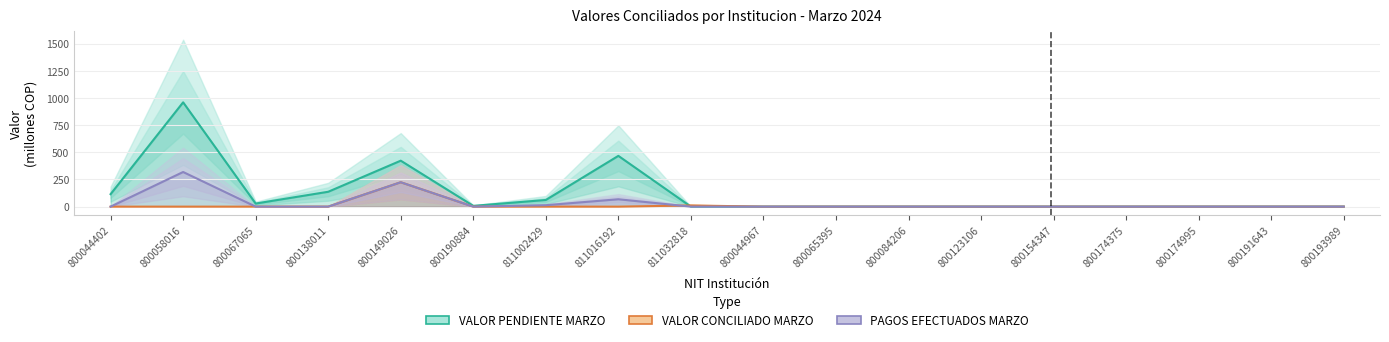

Rank the series by their maximum value, from highest to lowest.

VALOR PENDIENTE MARZO, PAGOS EFECTUADOS MES MARZO, VALOR CONCILIADO MARZO